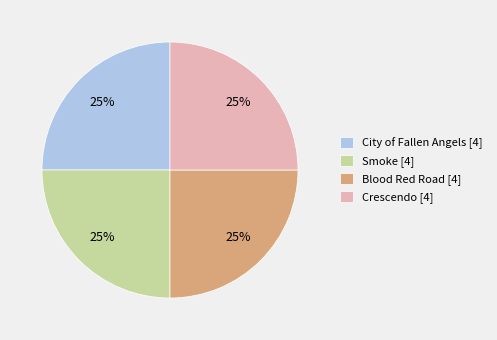

To the nearest percent, what is the difference between the Blood Red Road and City of Fallen Angels slice percentages?

0%